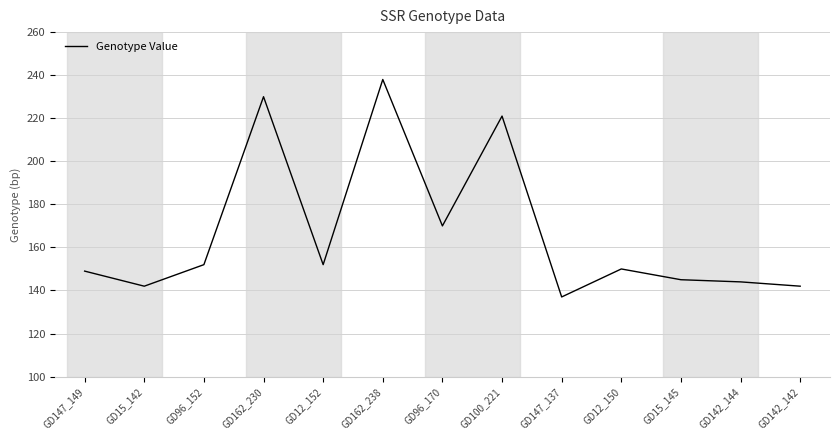

Reading left to right, extract all data points from this chart.

GD147_149=149	GD15_142=142	GD96_152=152	GD162_230=230	GD12_152=152	GD162_238=238	GD96_170=170	GD100_221=221	GD147_137=137	GD12_150=150	GD15_145=145	GD142_144=144	GD142_142=142